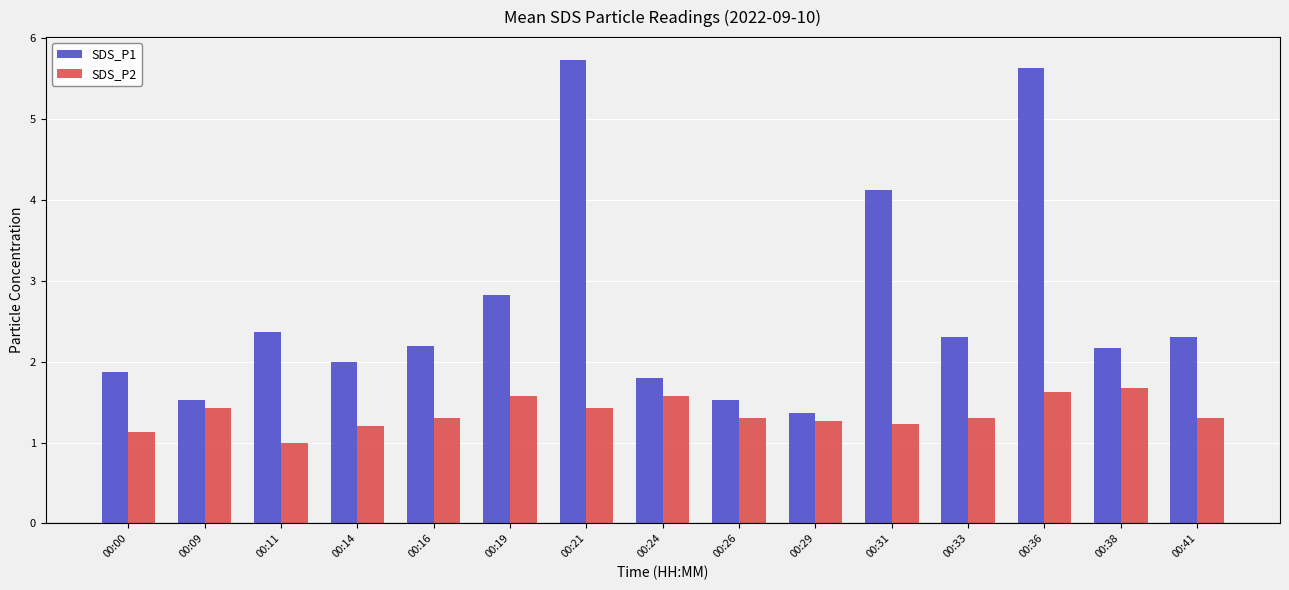

At 00:29, list the series in order from largest to smallest.

SDS_P1, SDS_P2